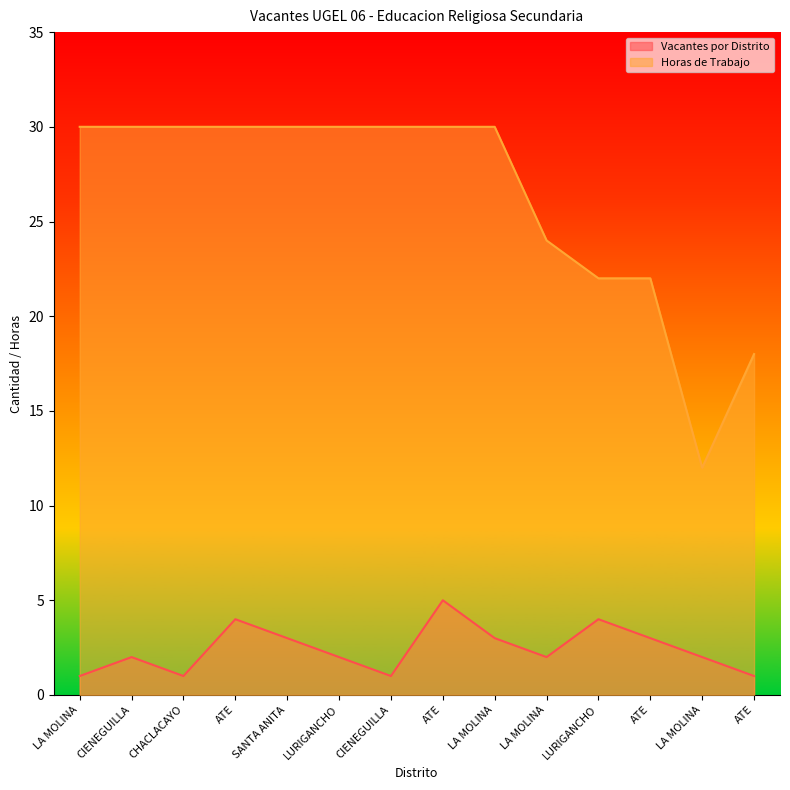

At CHACLACAYO, list the series in order from smallest to largest.

Vacantes por Distrito, Horas de Trabajo